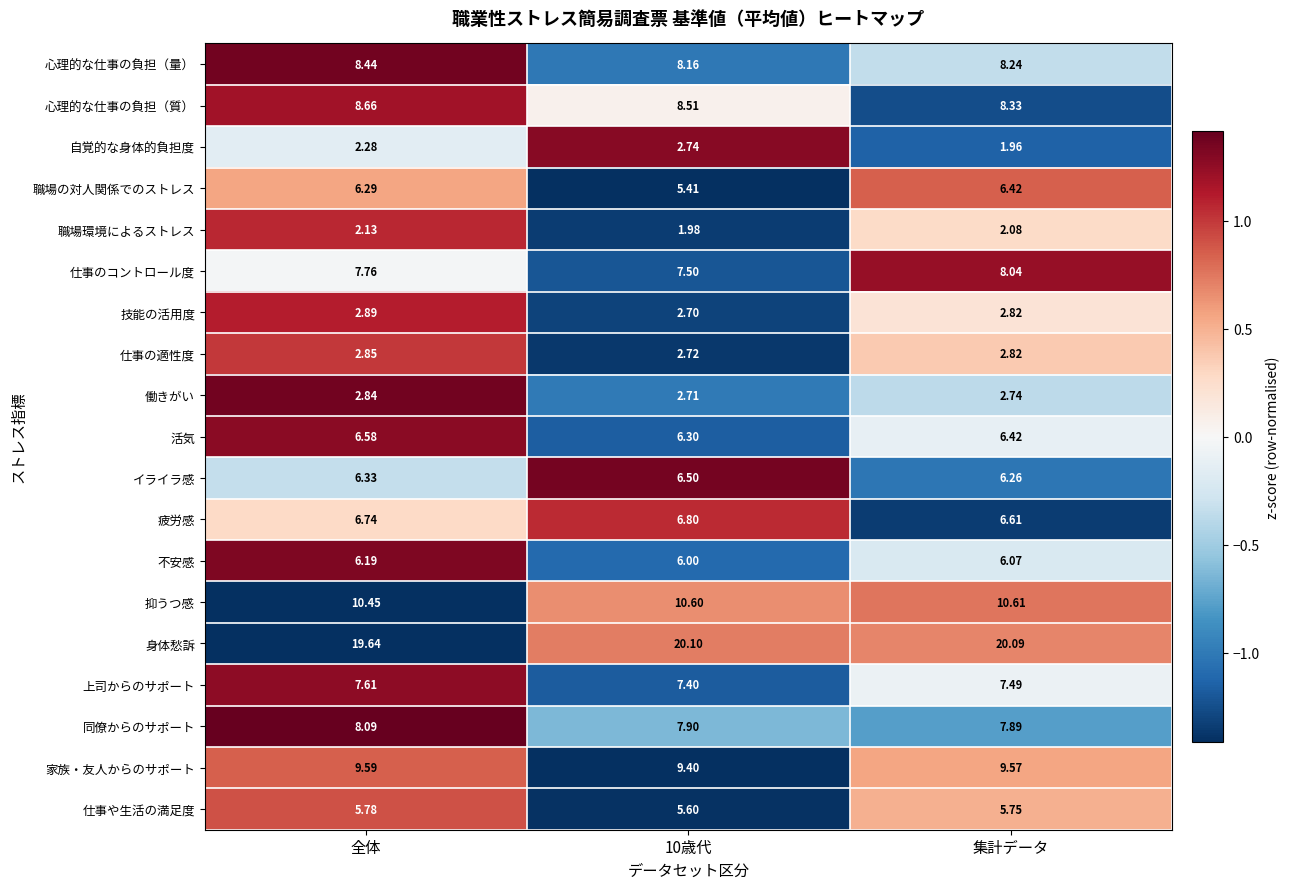

At which category is the sum across all series the highest?

全体